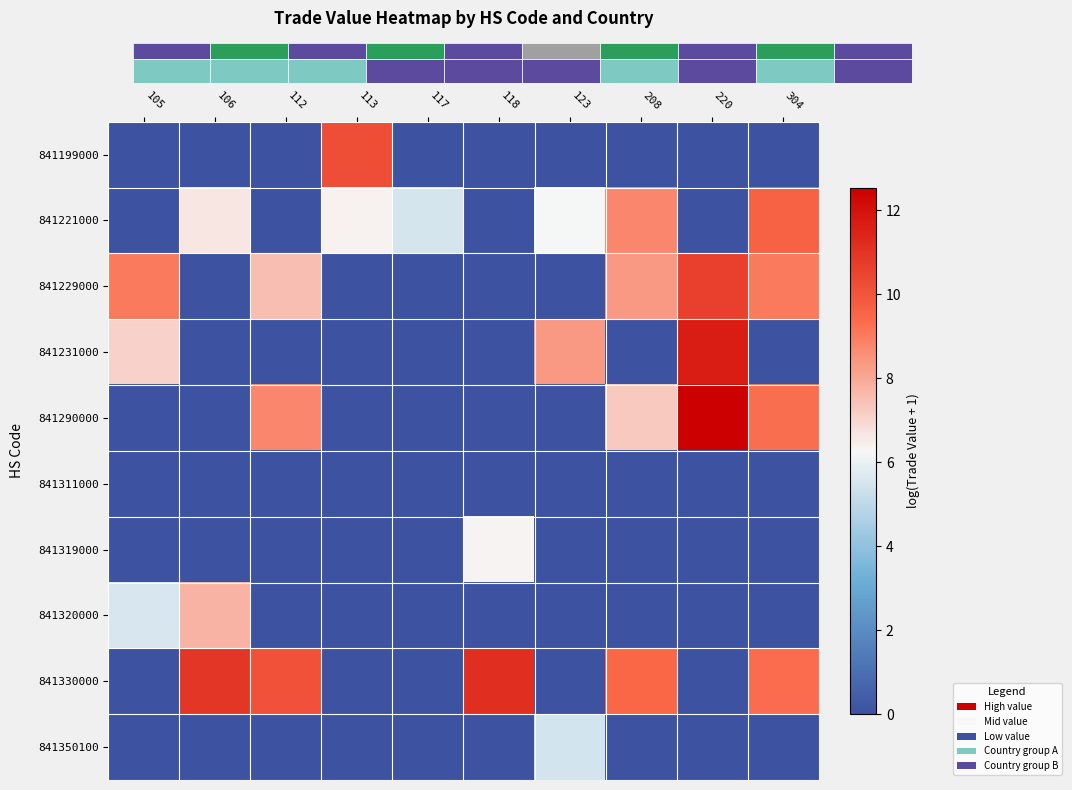

At which category does the chart reach its minimum across all series?

105